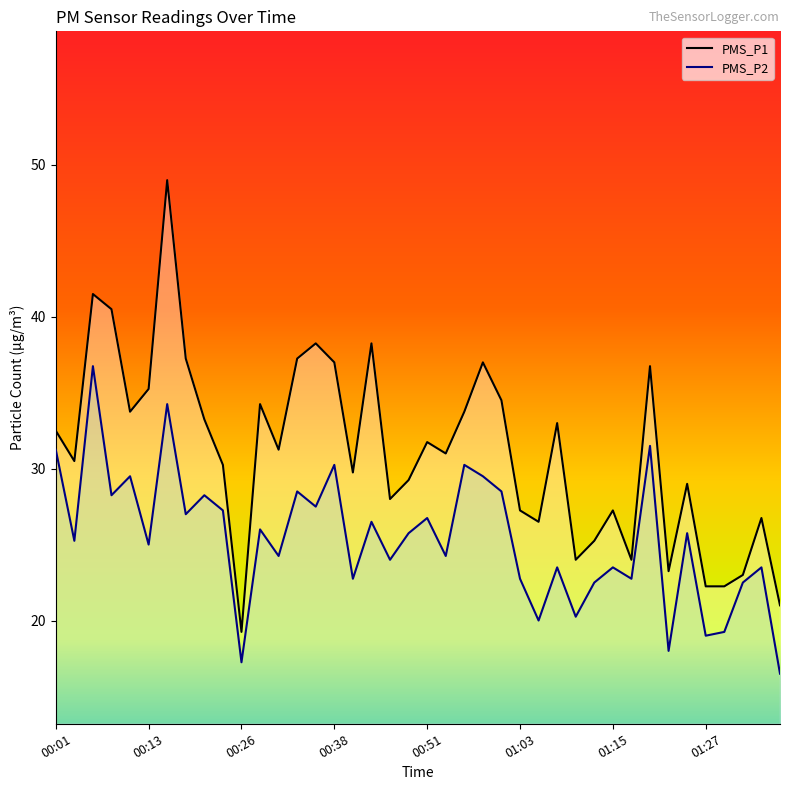

What are all the series names shown in the legend?

PMS_P1, PMS_P2